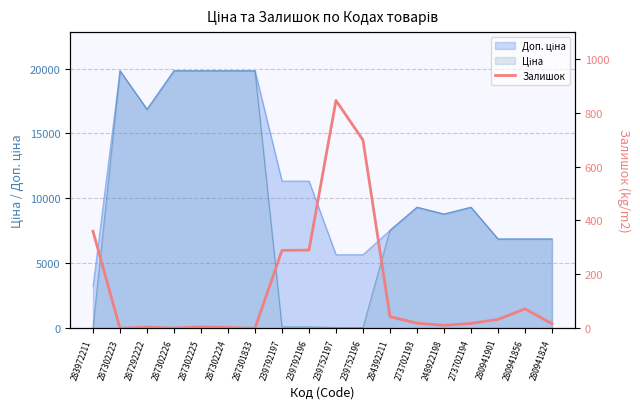

What is the label of the 12th point from the right?

287301833